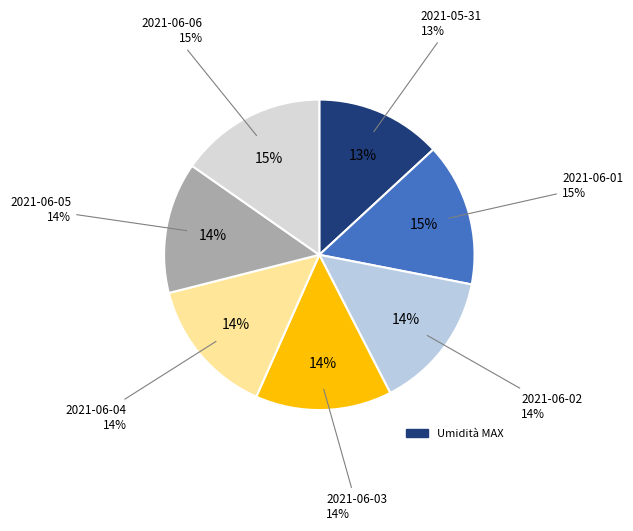

What percentage do 2021-06-04 and 2021-06-01 together represent?

29.3%